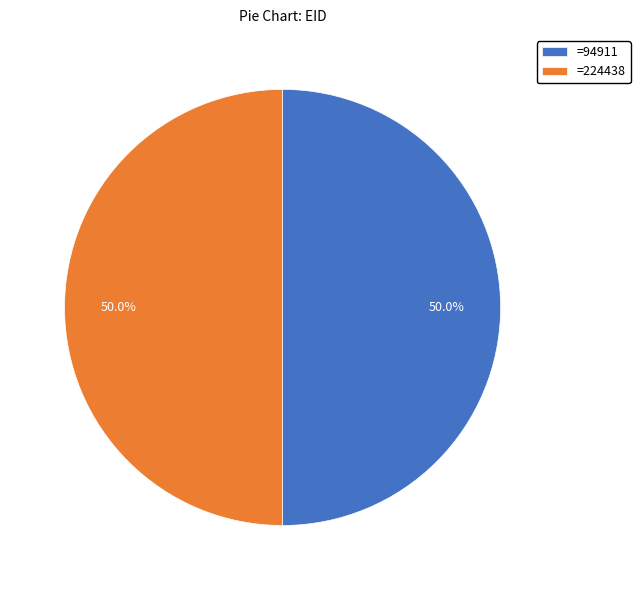

Approximately how many times larger is the value at =224438 compared to =94911?

1.0